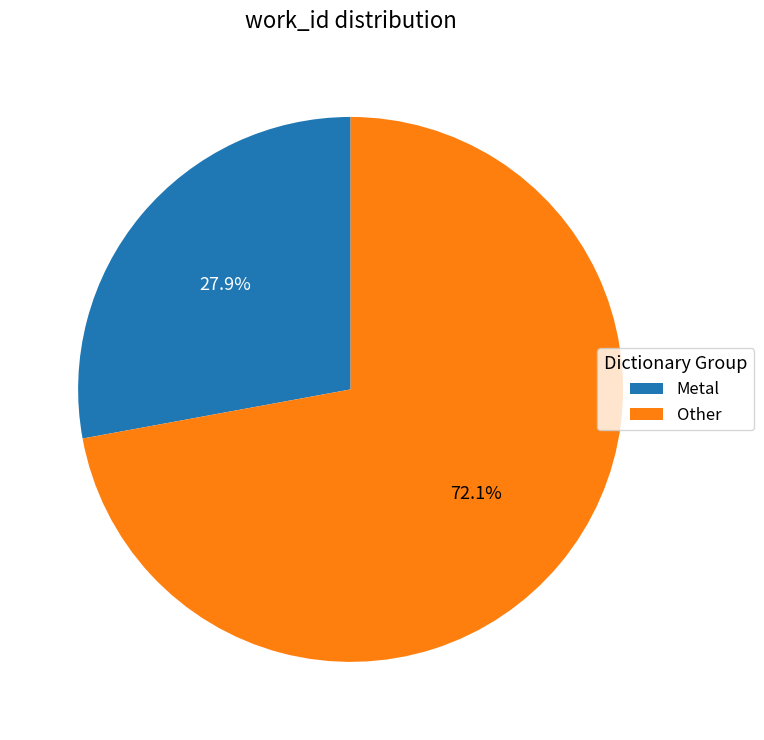

To the nearest percent, what is the difference between the largest and smallest slice percentages?

44%